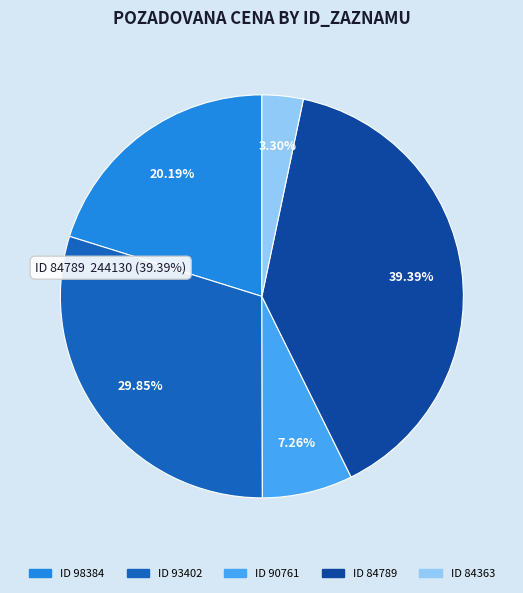

Combined, what portion of the pie is 90761 and 84789?

46.7%